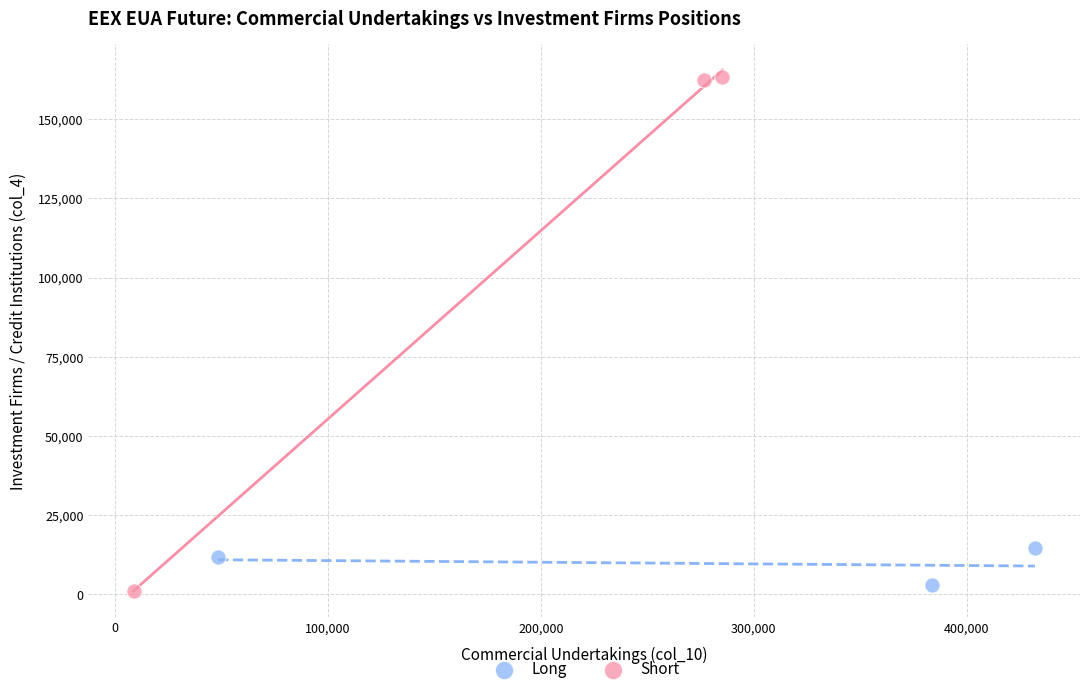

Which series has the widest spread of Y values?

Short